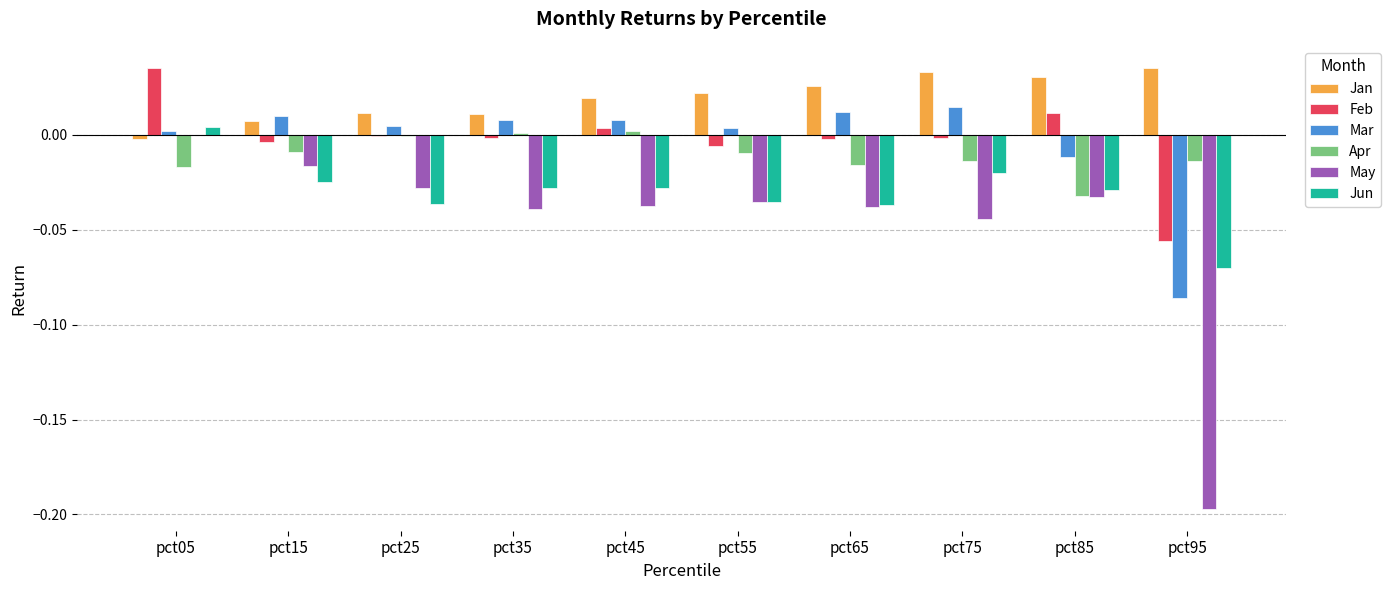

How many series are shown in this chart?

6